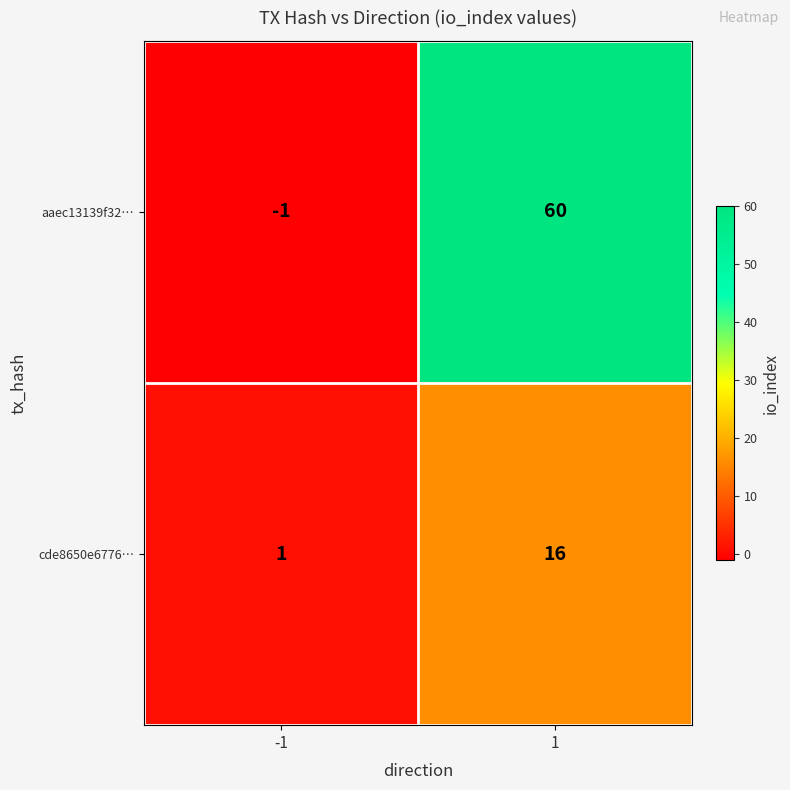

What is the smallest value displayed?

-1